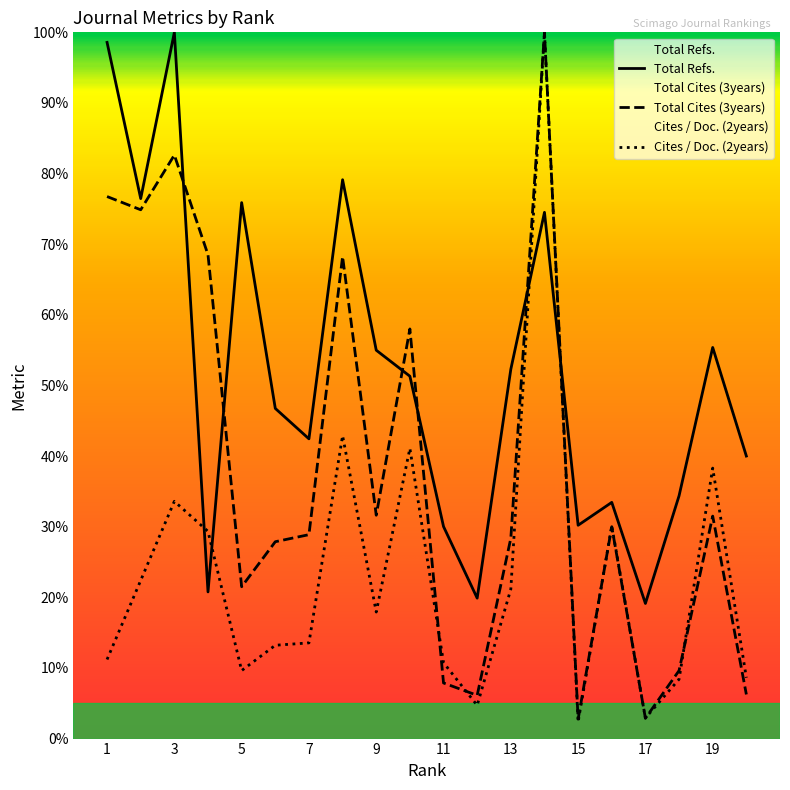

What is the sum of the Total Cites (3years) values at 16 and 6?

57.9